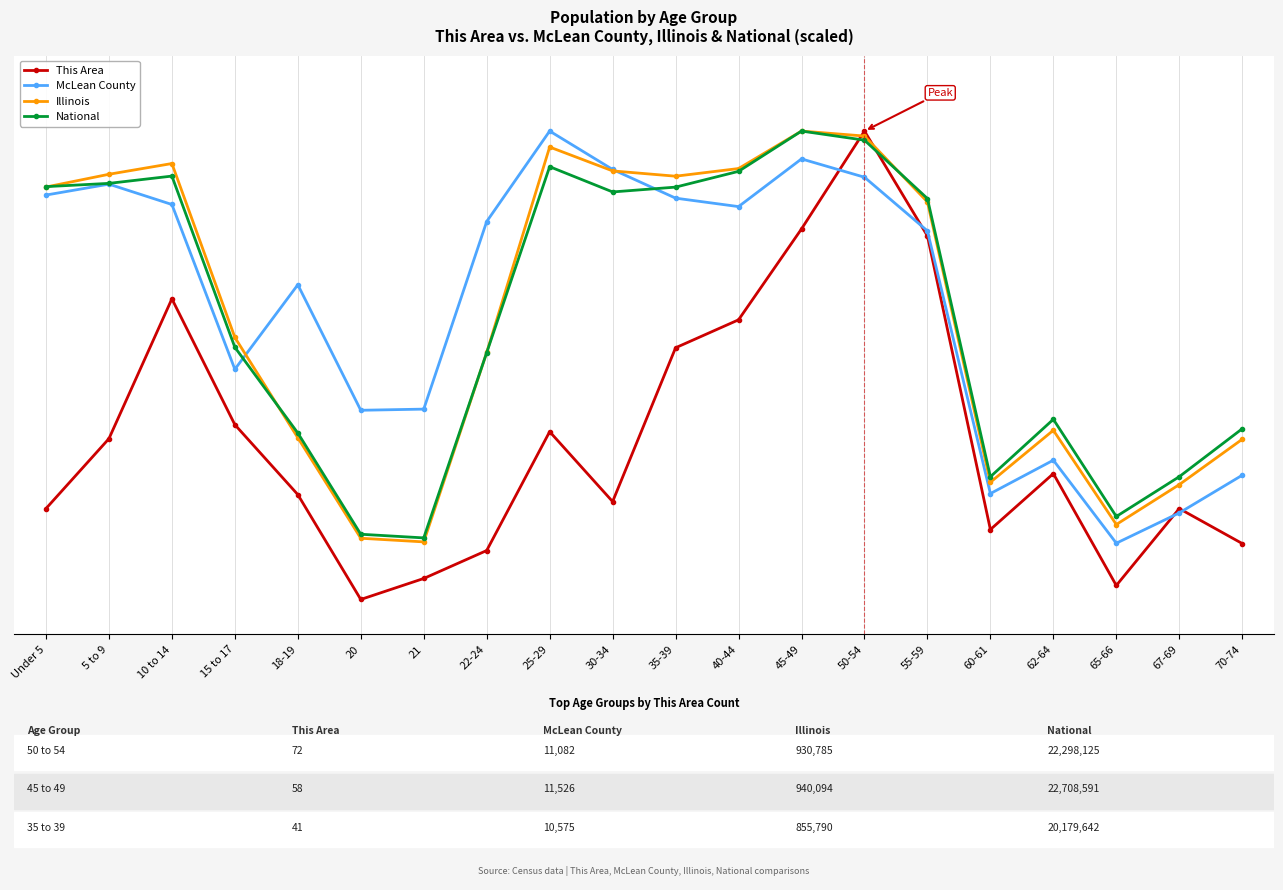

Is it true that This Area equals 0.2 at 21?

False